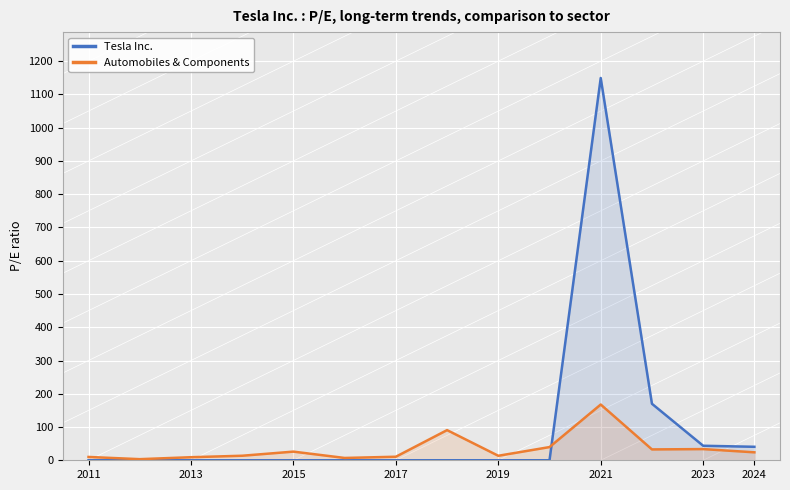

Rank the series by their maximum value, from highest to lowest.

Tesla Inc., Automobiles & Components